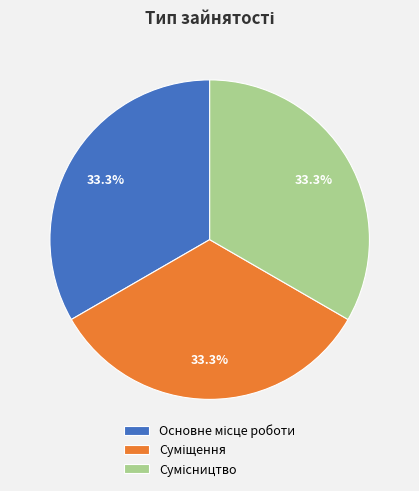

Does any single category account for the majority?

No